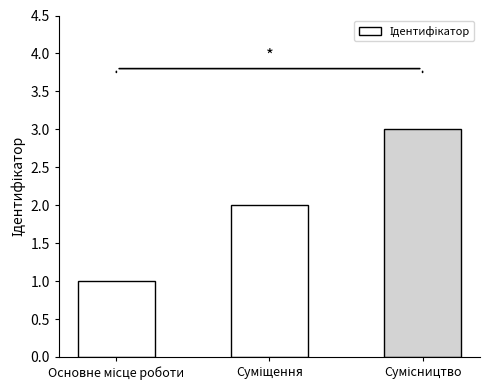

What is the sum of all values?

6